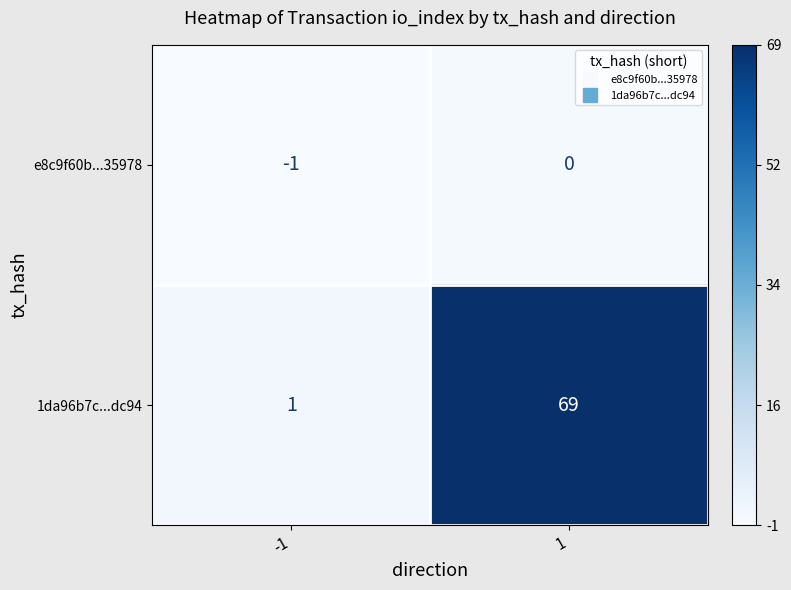

Is it true that 1da96b7c...dc94 equals 69 at 1?

True